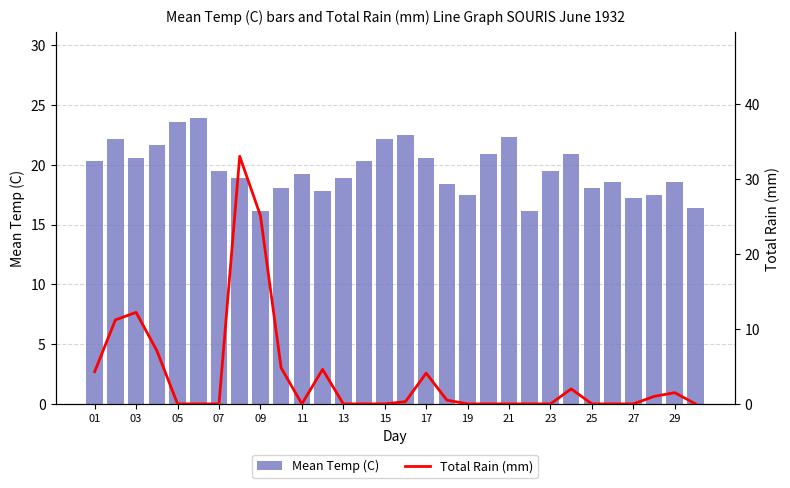

How many data points does each series have?

30